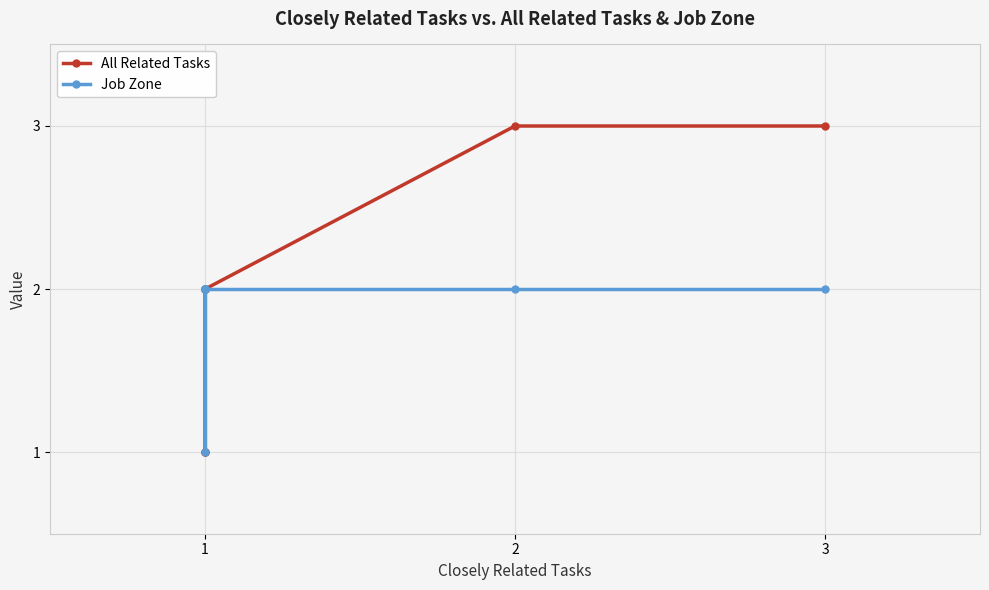

What is the average value of the Job Zone series?

2